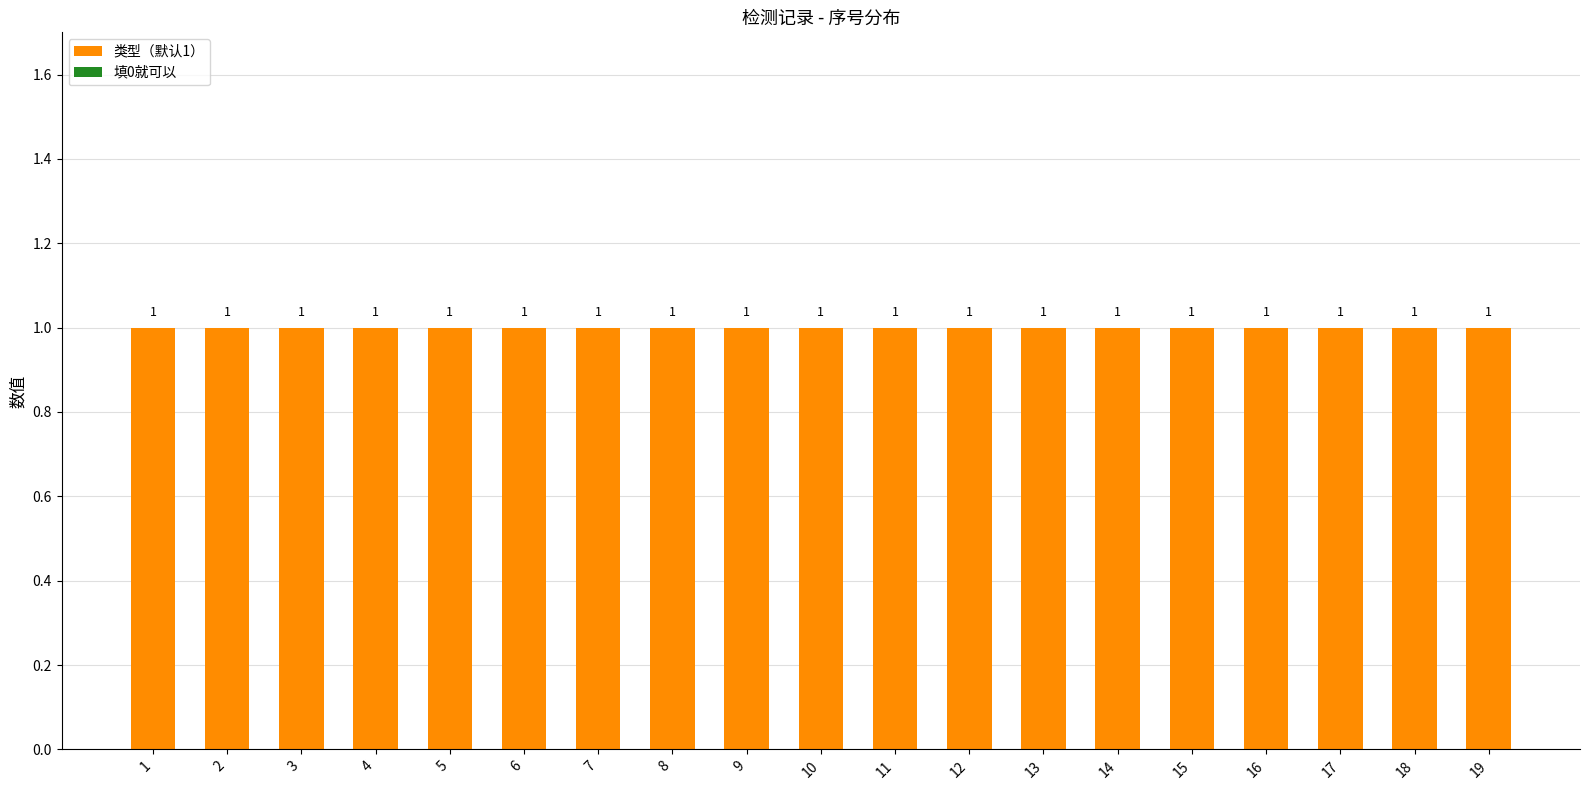

Between 4 and 6, which series saw the biggest shift?

类型（默认1）